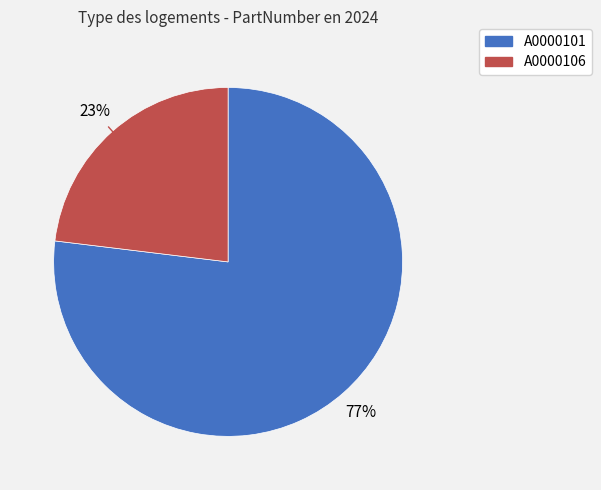

True or false: A0000106 accounts for 15% of the total.

False